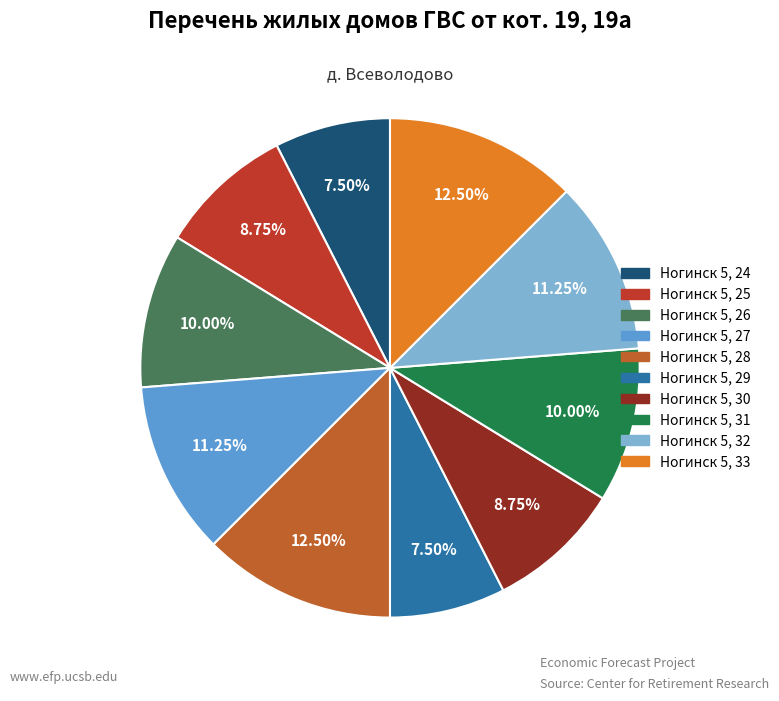

To the nearest percent, what portion does Ногинск 5, 32 represent?

11%